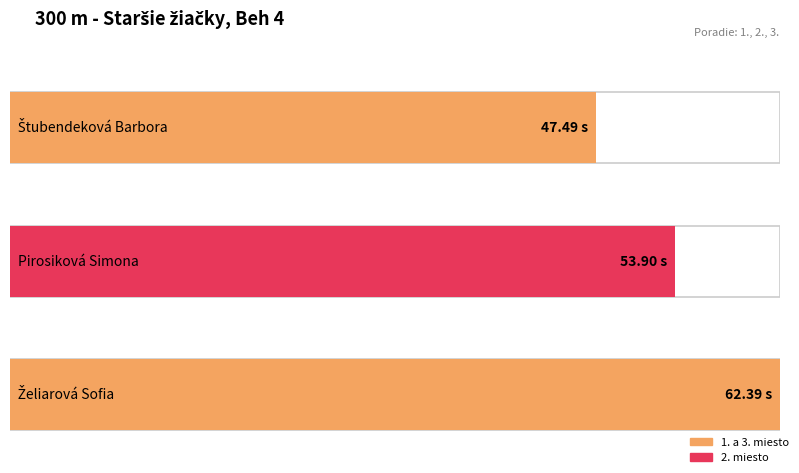

What is the greatest value displayed?

62.4